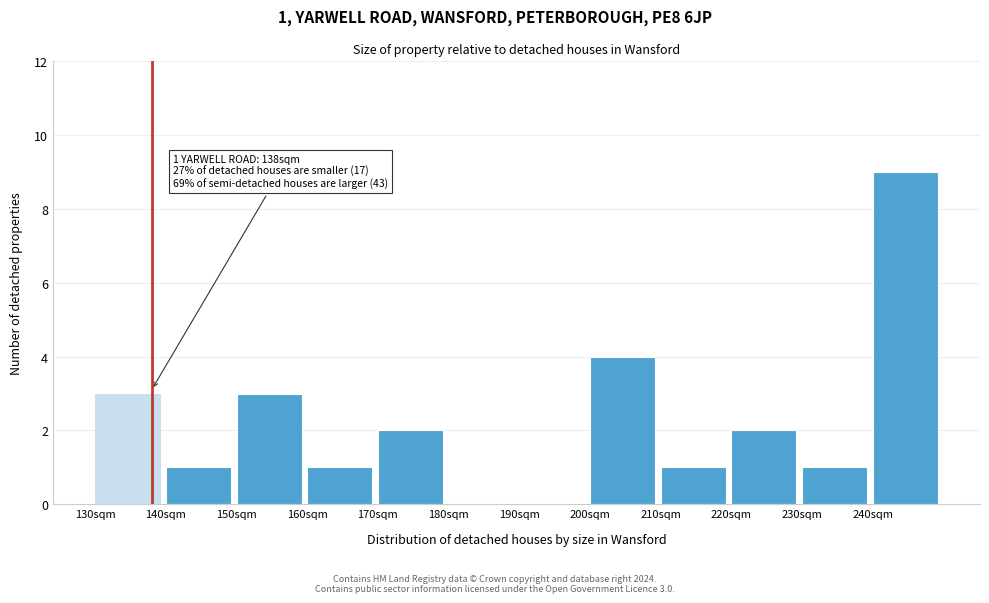

Which range on the x-axis has the tallest bar?

240 to 250